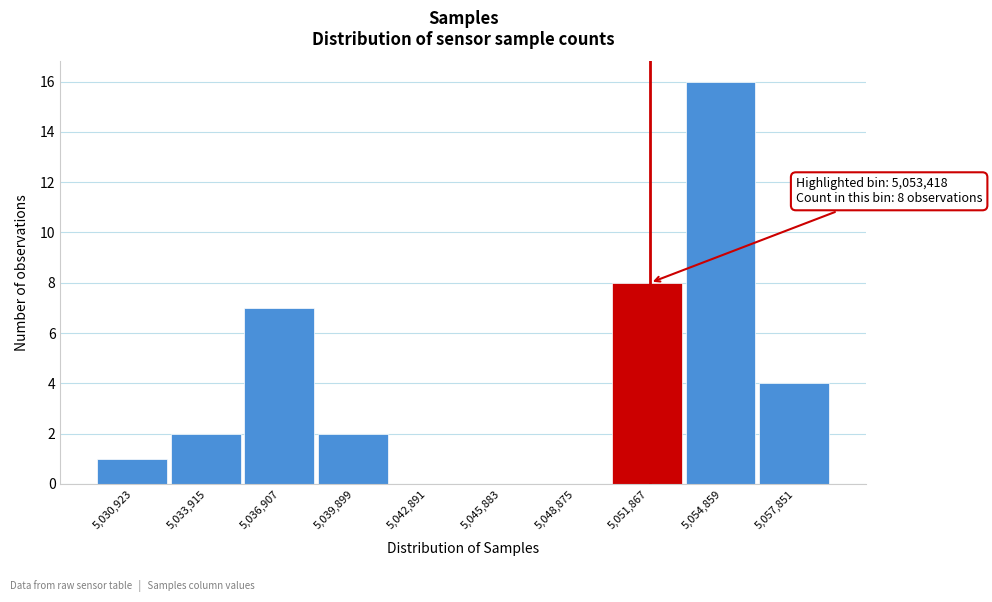

Reading right to left, what are all the values shown in this chart?

5,057,851=4	5,054,859=16	5,051,867=8	5,048,875=0	5,045,883=0	5,042,891=0	5,039,899=2	5,036,907=7	5,033,915=2	5,030,923=1